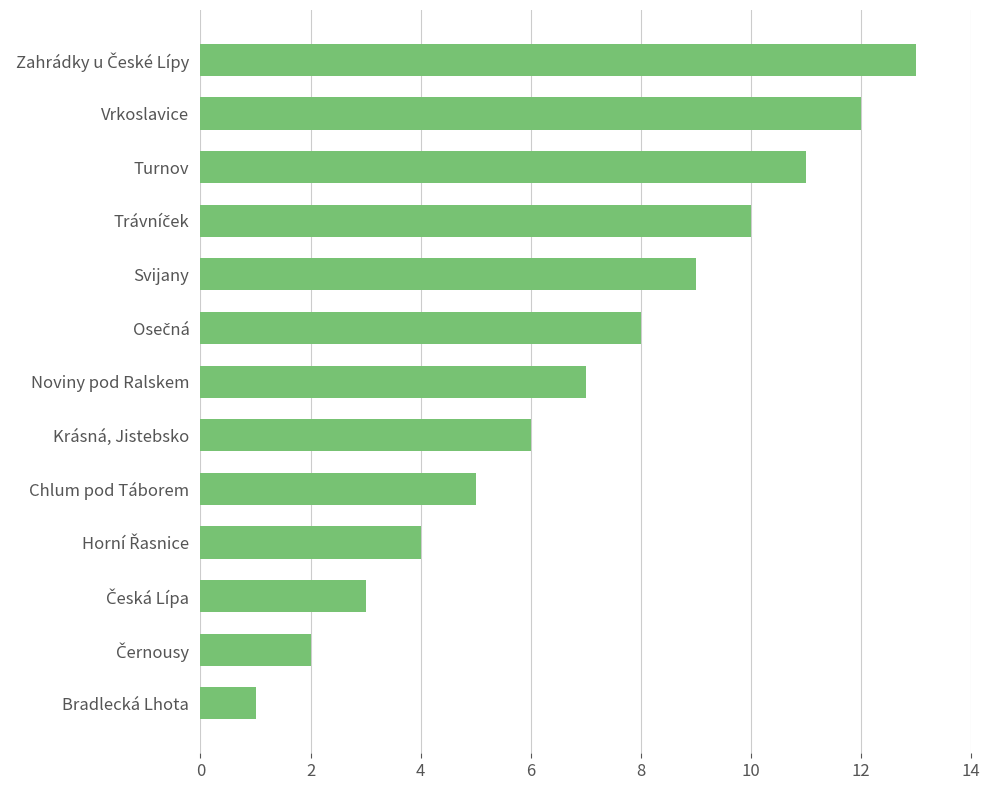

What is the greatest value displayed?

13